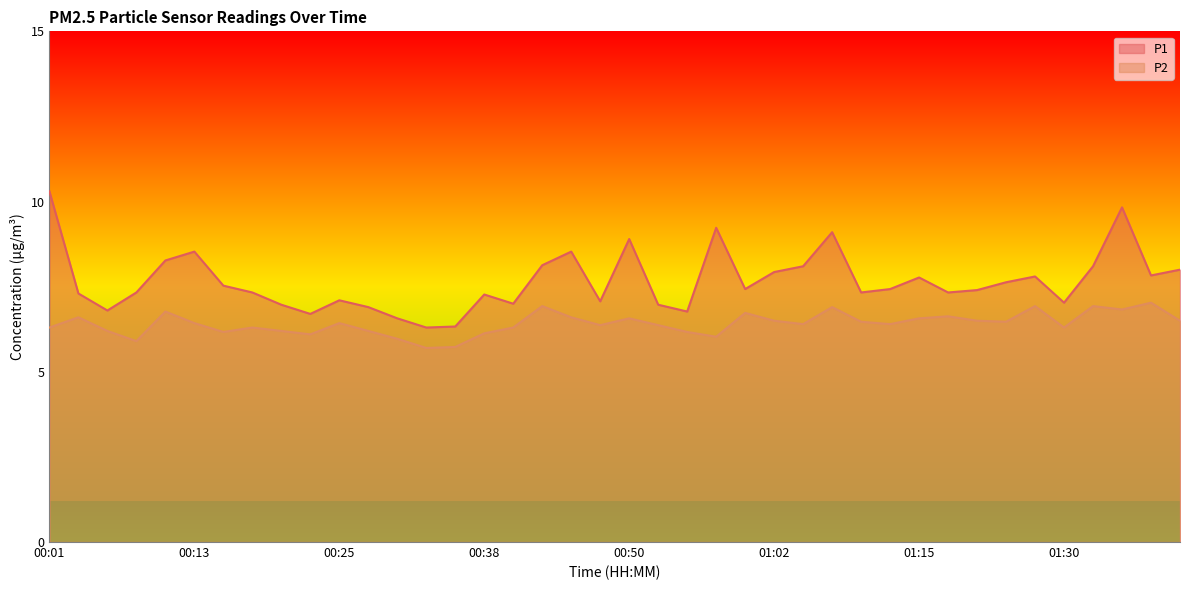

Reading right to left, transcribe all the data shown in this chart.

P1: 01:40=8.0	01:38=7.8	01:35=9.8	01:33=8.1	01:30=7.0	01:28=7.8	01:22=7.6	01:20=7.4	01:17=7.3	01:15=7.8	01:12=7.4	01:10=7.3	01:07=9.1	01:05=8.1	01:02=7.9	01:00=7.4	00:58=9.2	00:55=6.8	00:53=7.0	00:50=8.9	00:48=7.1	00:45=8.5	00:43=8.1	00:40=7.0	00:38=7.3	00:35=6.3	00:33=6.3	00:30=6.6	00:28=6.9	00:25=7.1	00:23=6.7	00:20=7.0	00:18=7.3	00:15=7.5	00:13=8.5	00:10=8.3	00:08=7.3	00:06=6.8	00:03=7.3	00:01=10.3
P2: 01:40=6.5	01:38=7.0	01:35=6.8	01:33=6.9	01:30=6.3	01:28=6.9	01:22=6.5	01:20=6.5	01:17=6.6	01:15=6.6	01:12=6.4	01:10=6.5	01:07=6.9	01:05=6.4	01:02=6.5	01:00=6.7	00:58=6.0	00:55=6.2	00:53=6.4	00:50=6.6	00:48=6.4	00:45=6.6	00:43=6.9	00:40=6.3	00:38=6.1	00:35=5.7	00:33=5.7	00:30=6.0	00:28=6.2	00:25=6.4	00:23=6.1	00:20=6.2	00:18=6.3	00:15=6.2	00:13=6.4	00:10=6.8	00:08=5.9	00:06=6.2	00:03=6.6	00:01=6.3